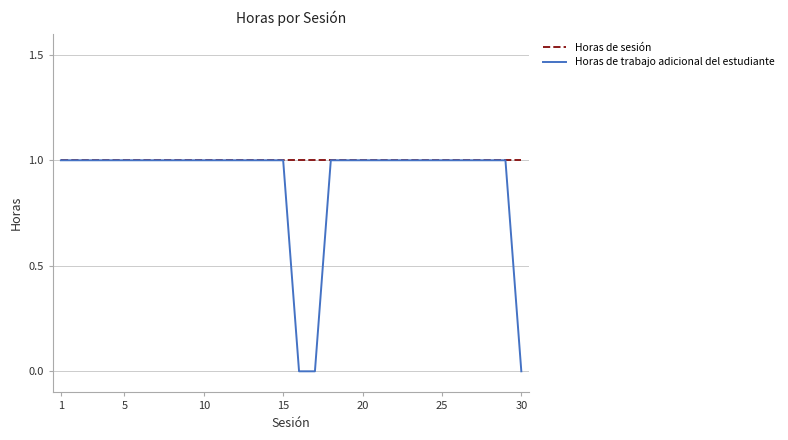

Reading left to right, list all the values displayed in this chart.

Horas de sesión: 1	1	1	1	1	1	1	1	1	1	1	1	1	1	1	1	1	1	1	1	1	1	1	1	1	1	1	1	1	1
Horas de trabajo adicional del estudiante: 1	1	1	1	1	1	1	1	1	1	1	1	1	1	1	0	0	1	1	1	1	1	1	1	1	1	1	1	1	0